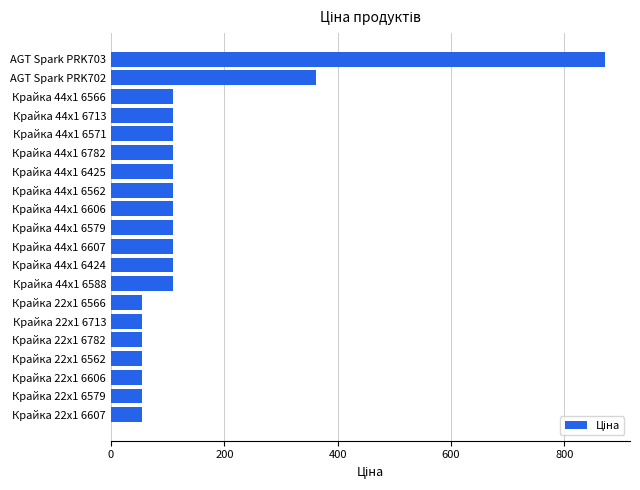

Reading bottom to top, extract all data points from this chart.

Крайка 22x1 6607=54.5	Крайка 22x1 6579=54.5	Крайка 22x1 6606=54.5	Крайка 22x1 6562=54.5	Крайка 22x1 6782=54.5	Крайка 22x1 6713=54.5	Крайка 22x1 6566=54.5	Крайка 44x1 6588=109.0	Крайка 44x1 6424=109.0	Крайка 44x1 6607=109.0	Крайка 44x1 6579=109.0	Крайка 44x1 6606=109.0	Крайка 44x1 6562=109.0	Крайка 44x1 6425=109.0	Крайка 44x1 6782=109.0	Крайка 44x1 6571=109.0	Крайка 44x1 6713=109.0	Крайка 44x1 6566=109.0	AGT Spark PRK702=362.5	AGT Spark PRK703=872.0